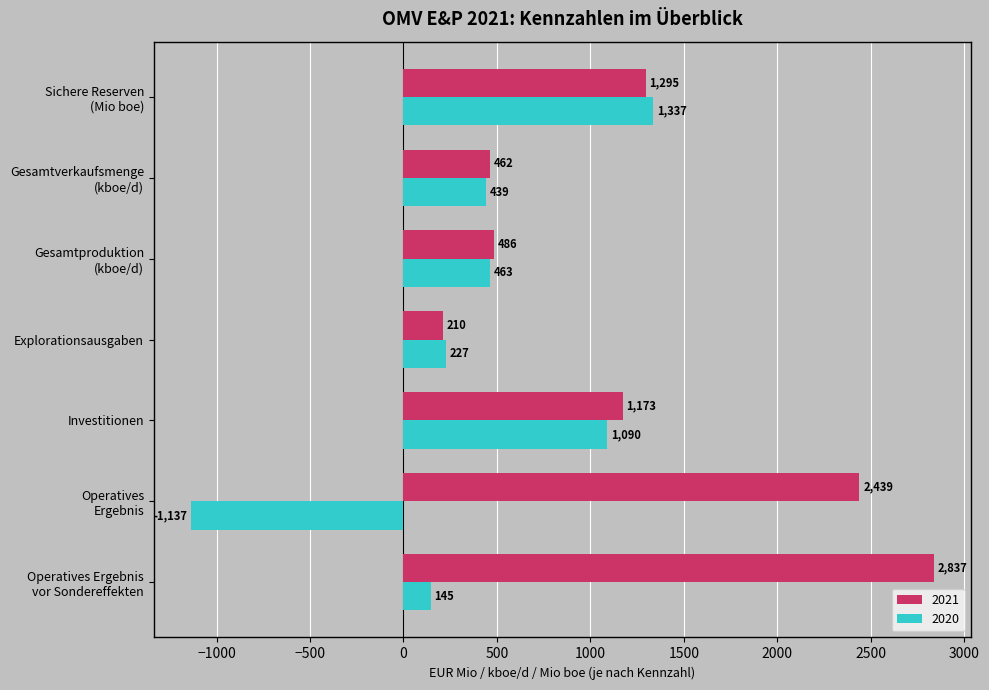

Rank the series at Explorationsausgaben from lowest to highest value.

2021, 2020